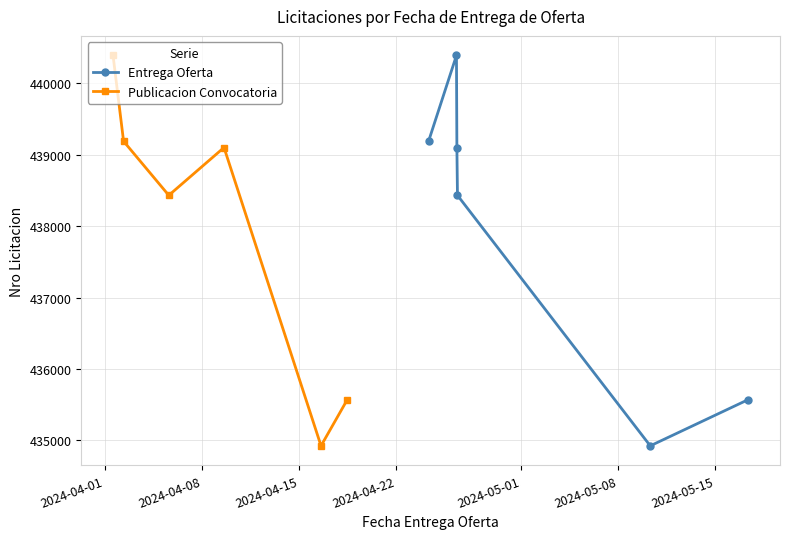

How many values in the Publicacion Convocatoria series are below 439102?

3